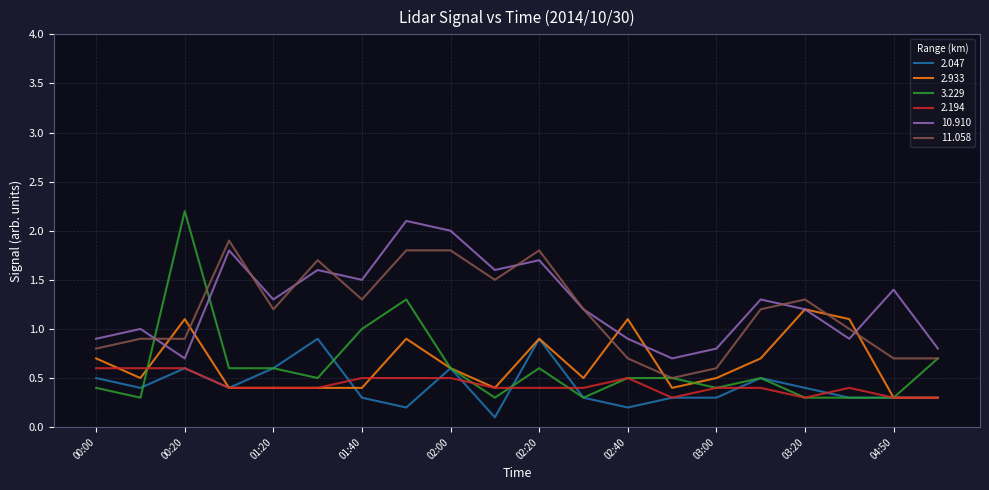

Which series has the largest range (max minus min)?

3.229